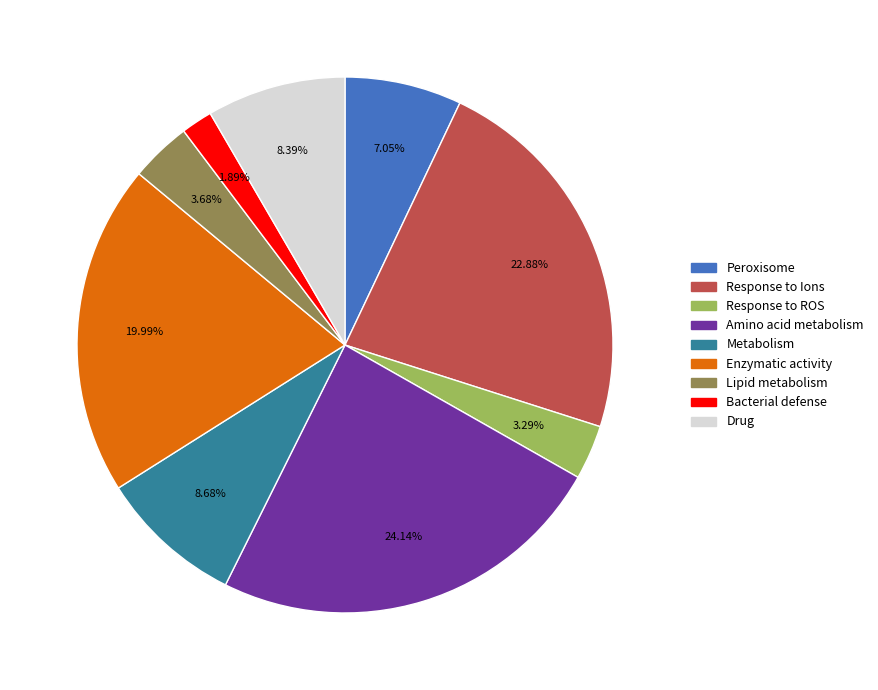

Is there any slice that represents more than half of the pie?

No